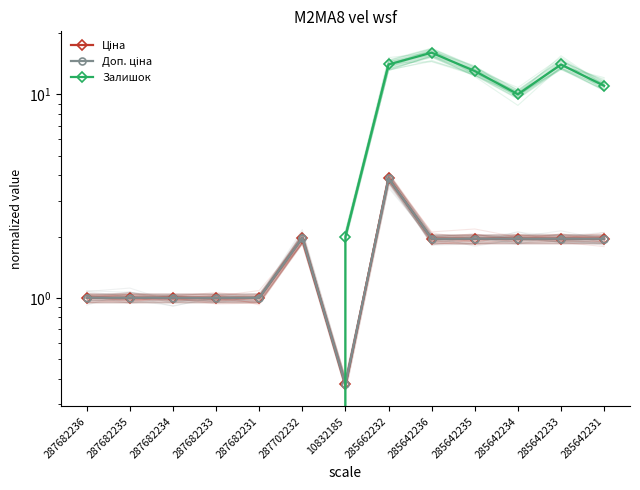

How many times do Залишок and Доп. ціна cross each other?

1